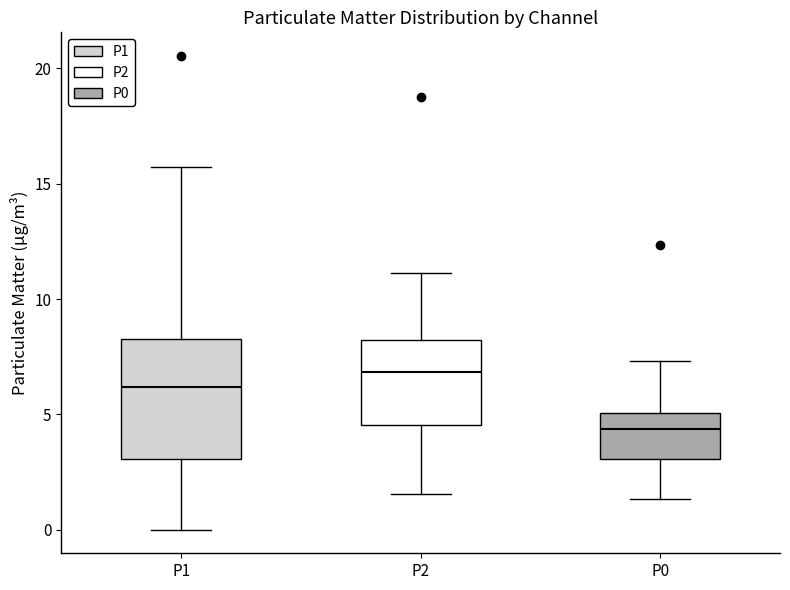

Reading left to right, transcribe this box plot: for each box, give where its median line is, the range the box spans, and where its two whiskers end, as read against the y-axis. The values are not printed on the chart, so give them approximately, as read against the axis.

P1: median 6.0, box 3.0 to 8.5, whiskers 0.0 to 15.5
P2: median 7.0, box 4.5 to 8.0, whiskers 1.5 to 11.0
P0: median 4.5, box 3.0 to 5.0, whiskers 1.5 to 7.5